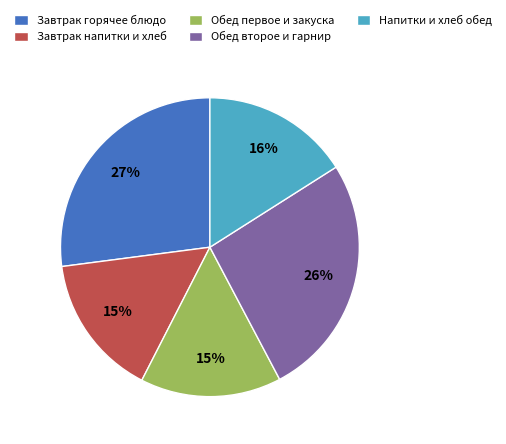

Which slice is the largest?

Завтрак горячее блюдо